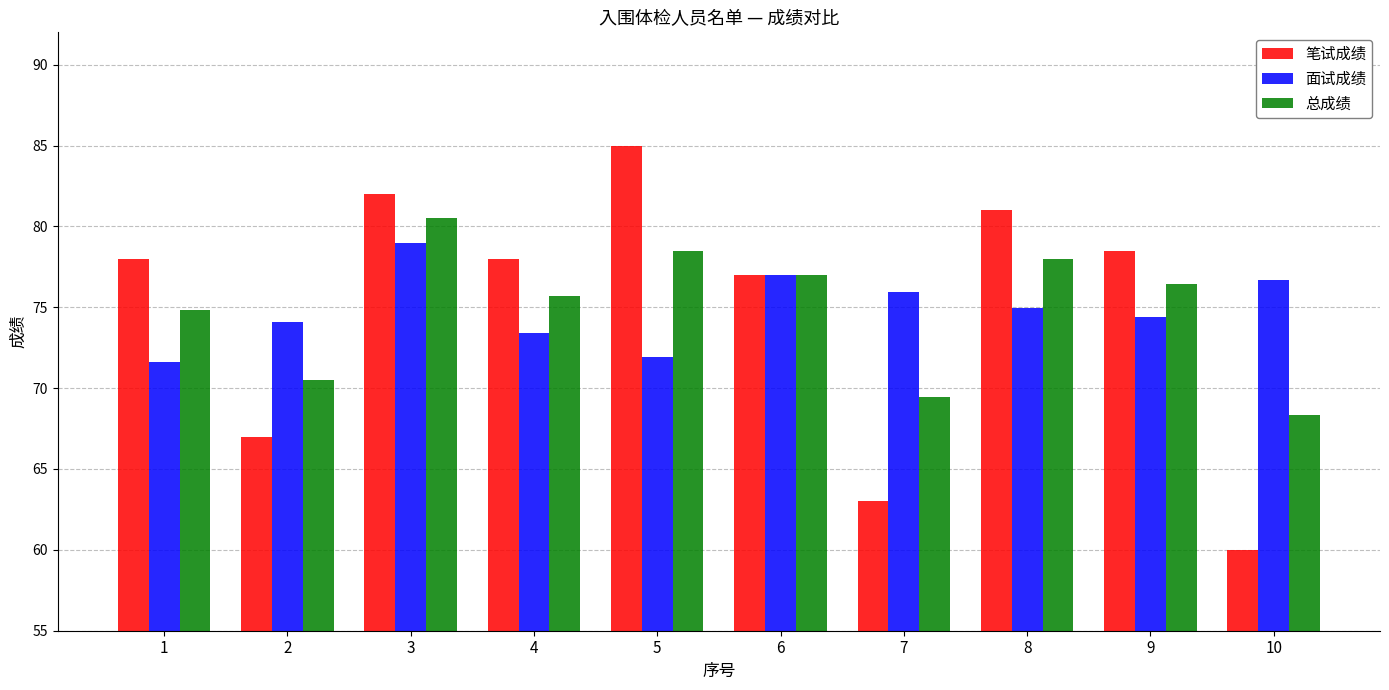

List the series in order of their peak value, highest first.

笔试成绩, 总成绩, 面试成绩